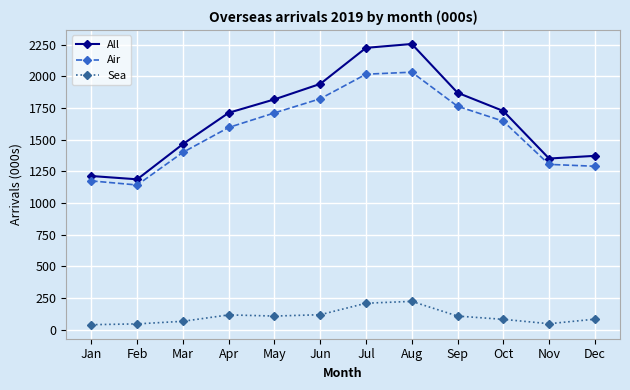

What is the value of the Air point at the 2nd from the left?

1142.4